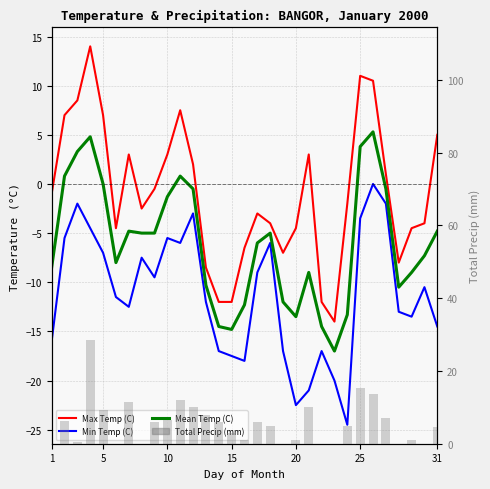

What is the highest value of the Total Precip (mm) series?

28.6